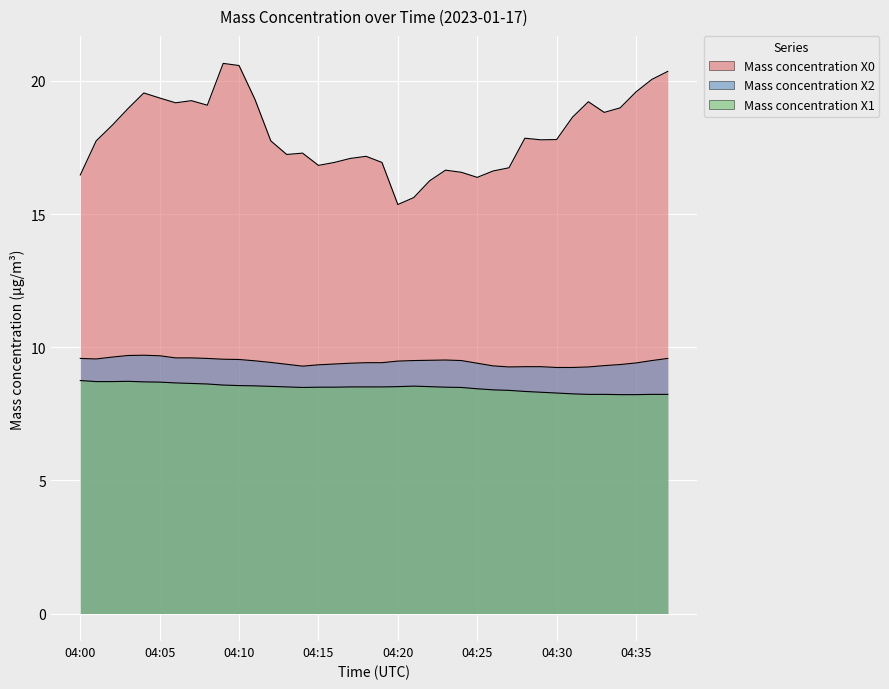

What is the difference between the maximum and second lowest values in the Mass concentration X1 series?

0.5